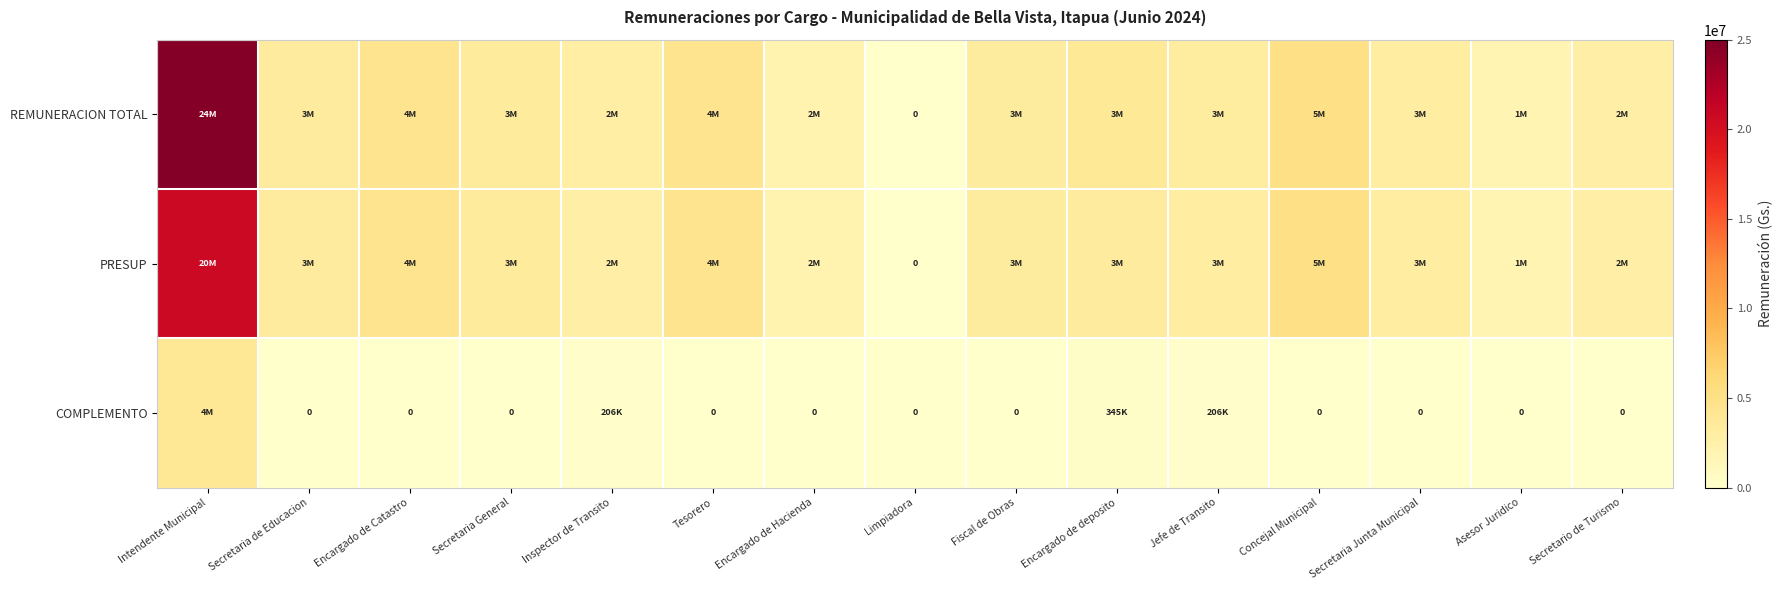

Which series has the largest total across all categories?

REMUNERACION TOTAL